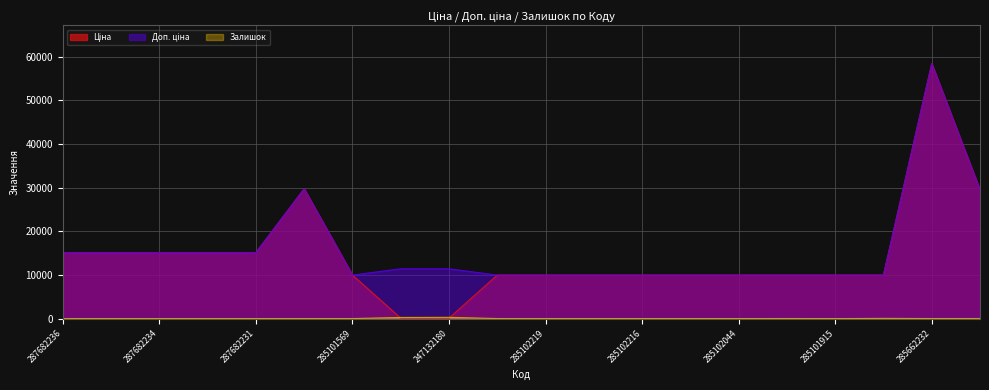

What is the difference between the second highest and second lowest values in the Доп. ціна series?

19772.3